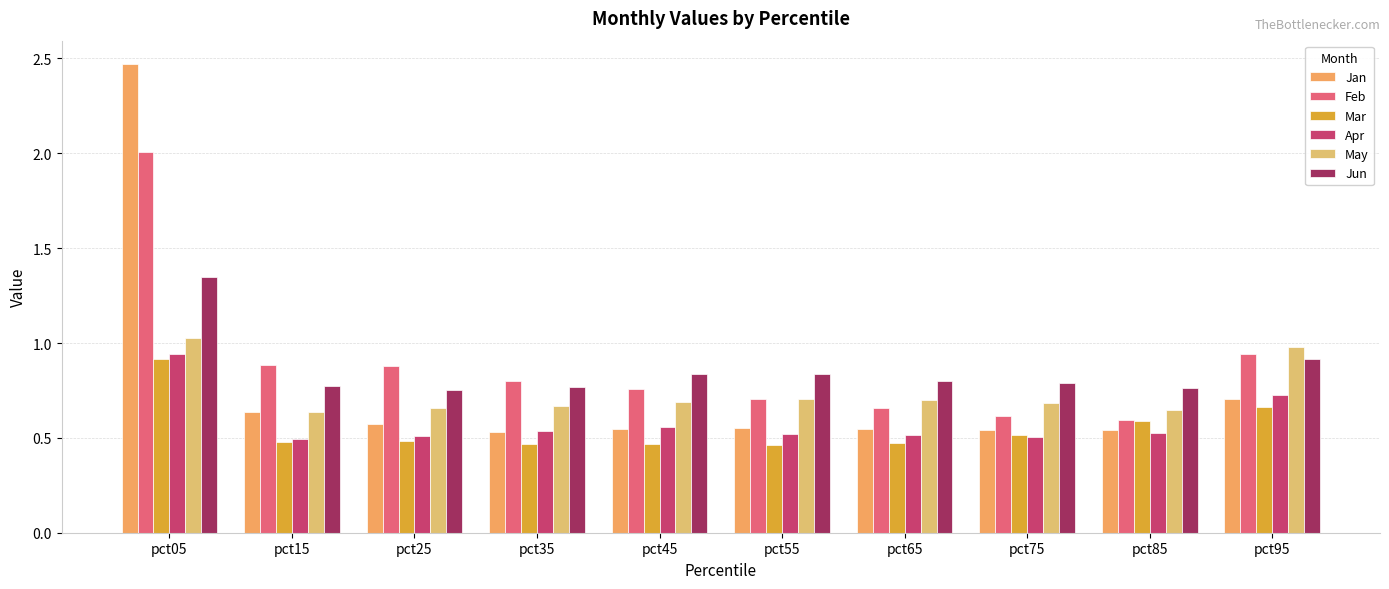

What is the difference between the Mar values at pct25 and pct05?

0.4